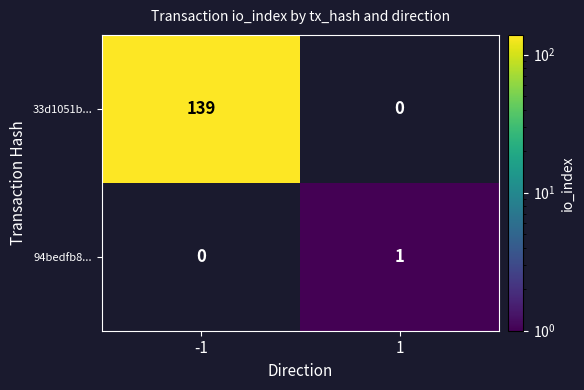

At how many categories does at least one series exceed 125?

1